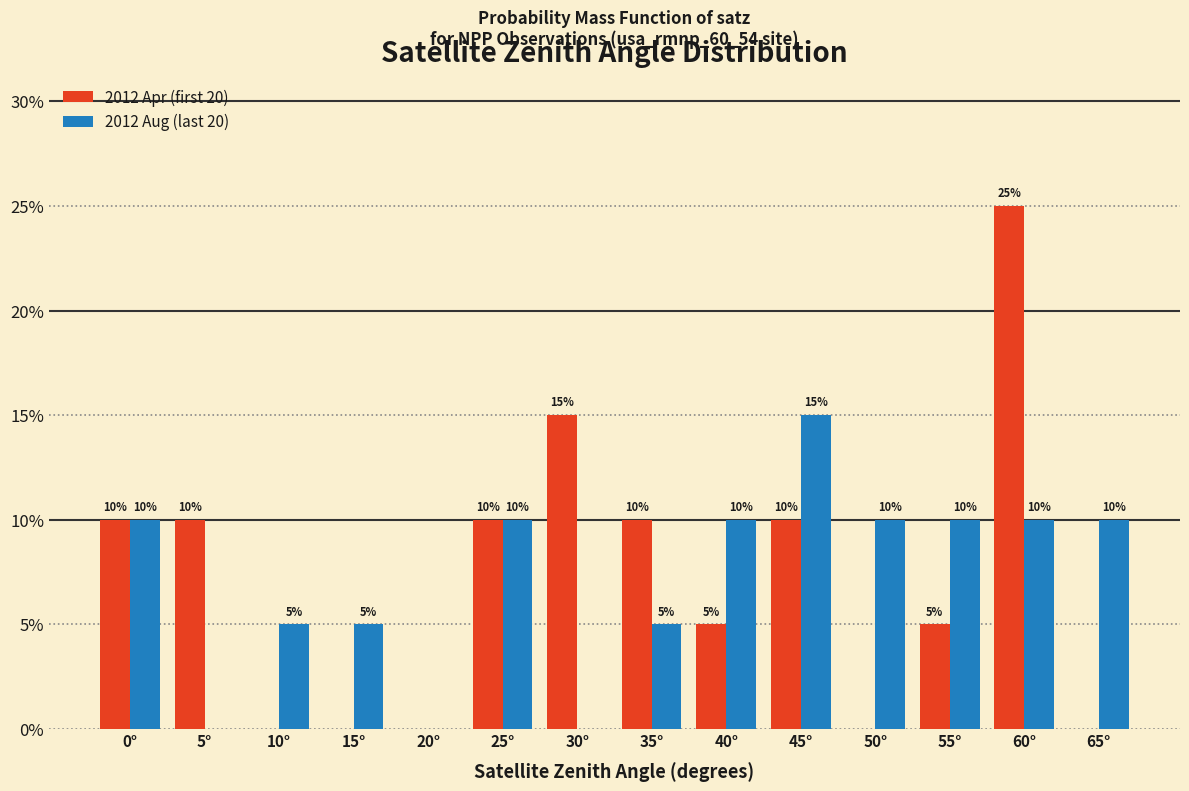

Reading right to left, extract all data points from this chart.

2012 Apr (first 20): 65°=0	60°=25	55°=5	50°=0	45°=10	40°=5	35°=10	30°=15	25°=10	20°=0	15°=0	10°=0	5°=10	0°=10
2012 Aug (last 20): 65°=10	60°=10	55°=10	50°=10	45°=15	40°=10	35°=5	30°=0	25°=10	20°=0	15°=5	10°=5	5°=0	0°=10